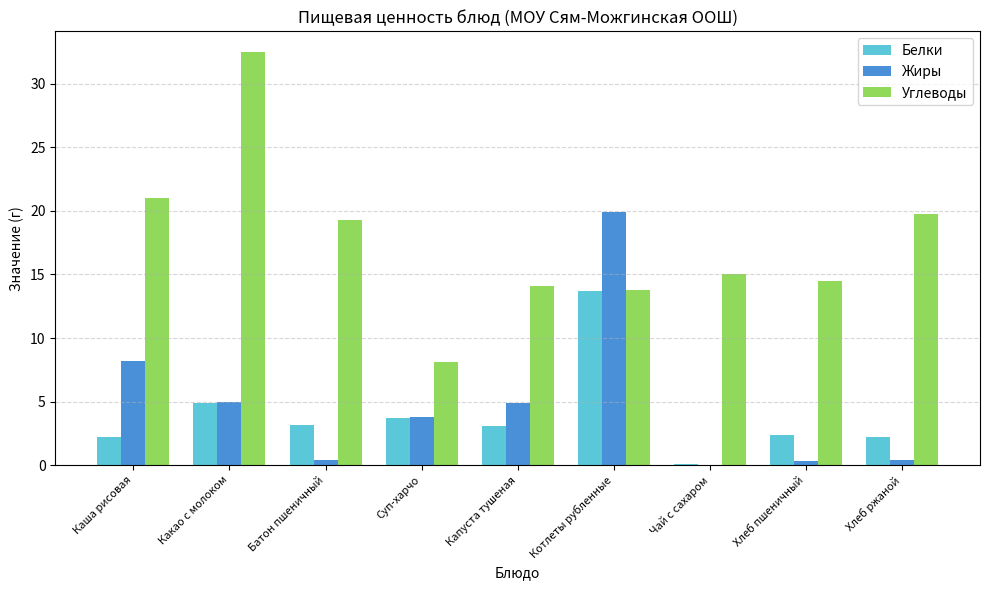

What is the sum of the Жиры values at Чай с сахаром and Каша рисовая?

8.2